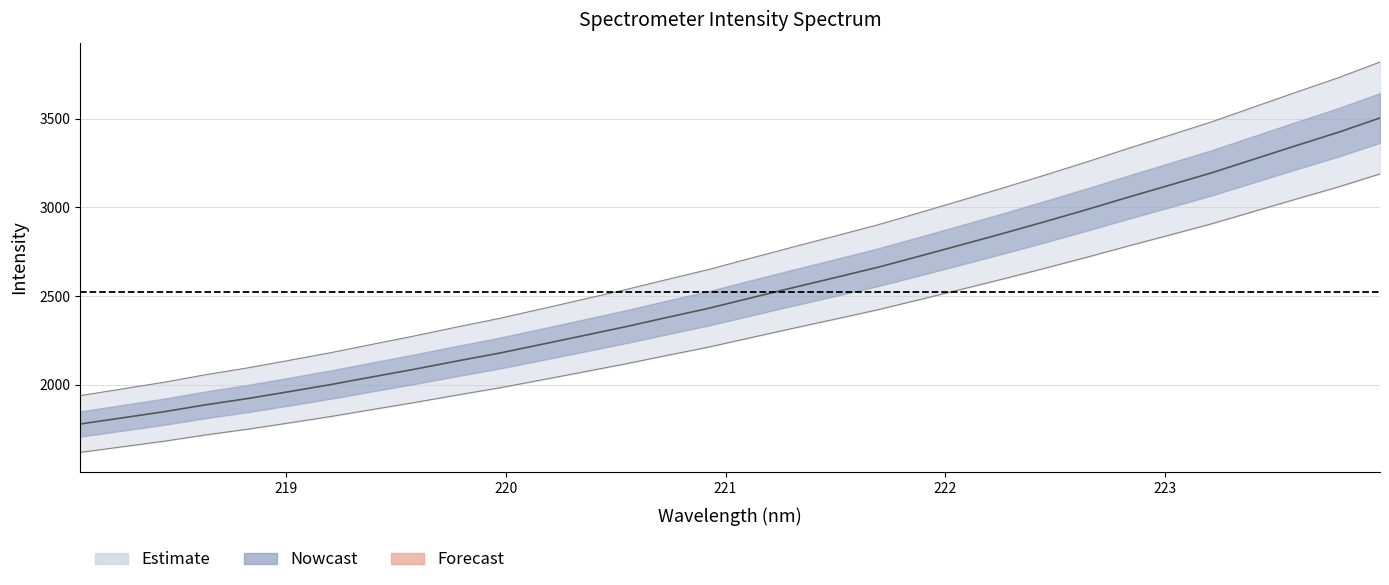

What is the change in value from 218.0596 to 221.4993?

+826.3